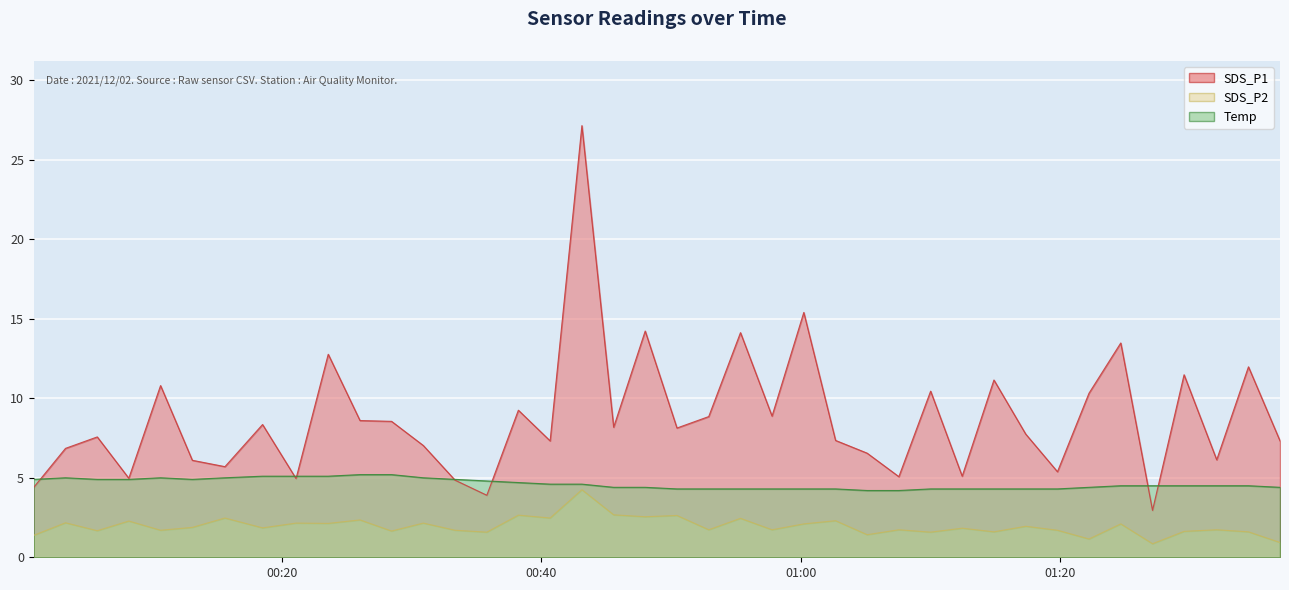

True or false: Temp and SDS_P2 cross at least once.

False